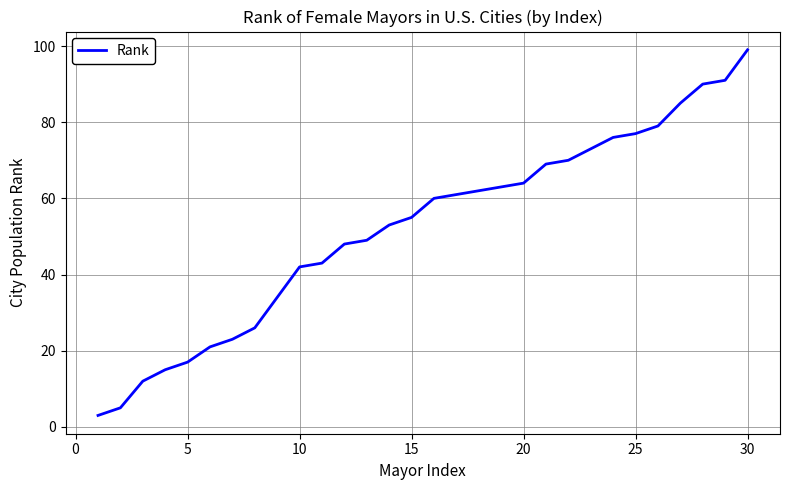

What is the minimum value shown in the chart?

3